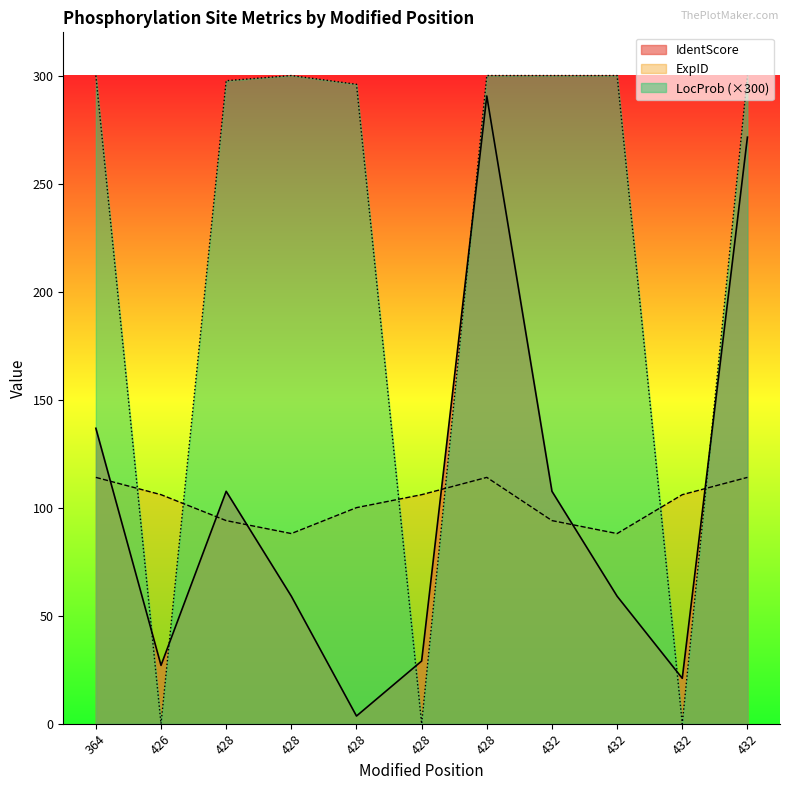

Which series has the largest range (max minus min)?

LocProb (×300)